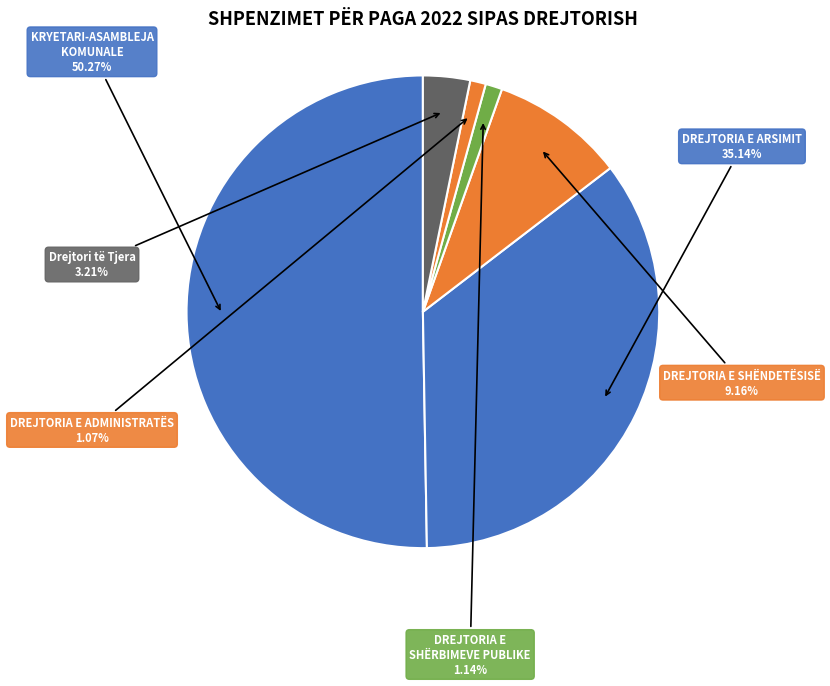

Is it true that KRYETARI-ASAMBLEJA KOMUNALE is 58% of the pie?

False